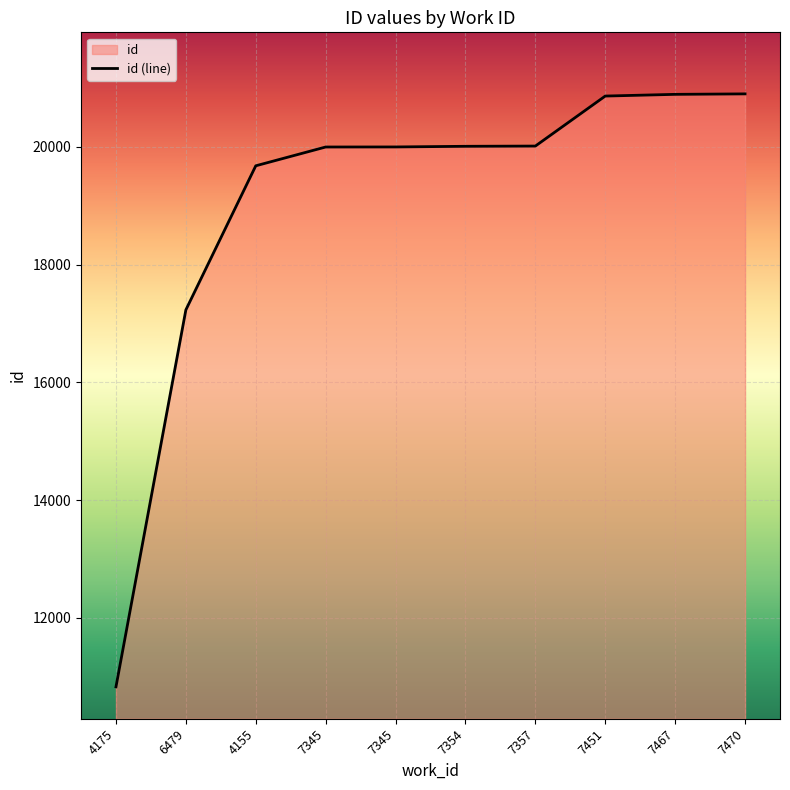

What is the label of the 3rd point from the left?

4155